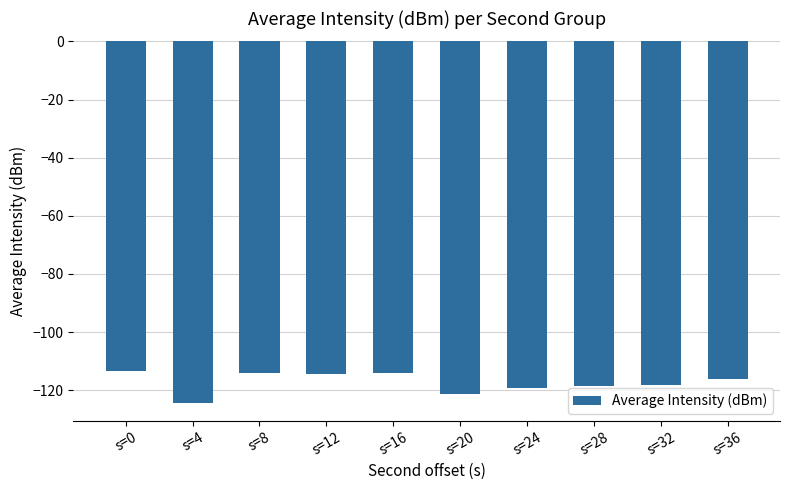

What is the change in value from s=8 to s=16?

+0.2